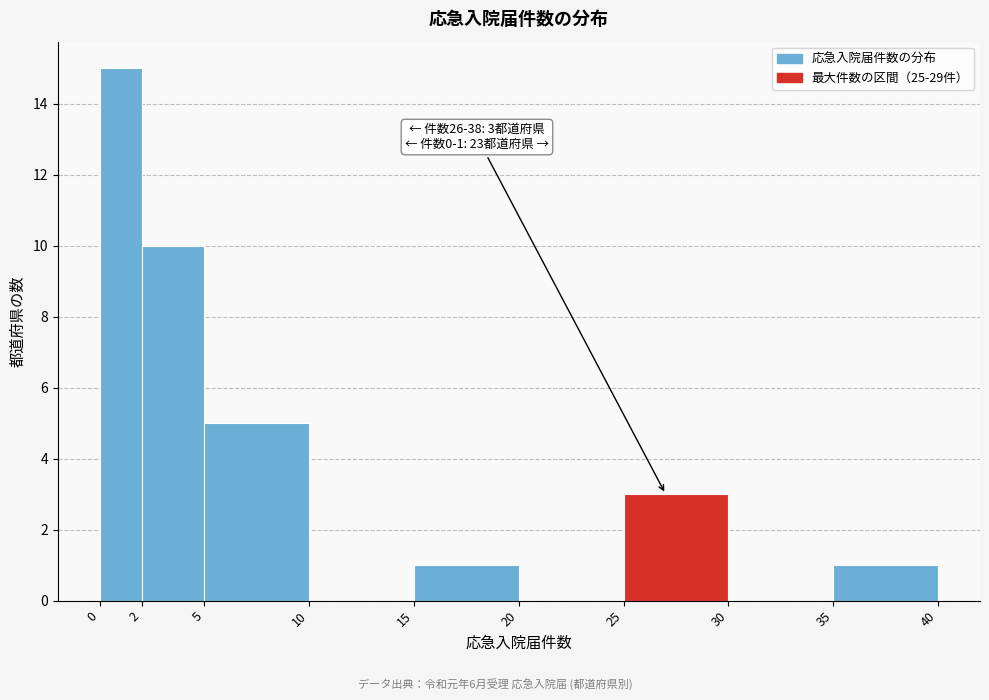

Over which range of the x-axis is the bar tallest?

0 to 2